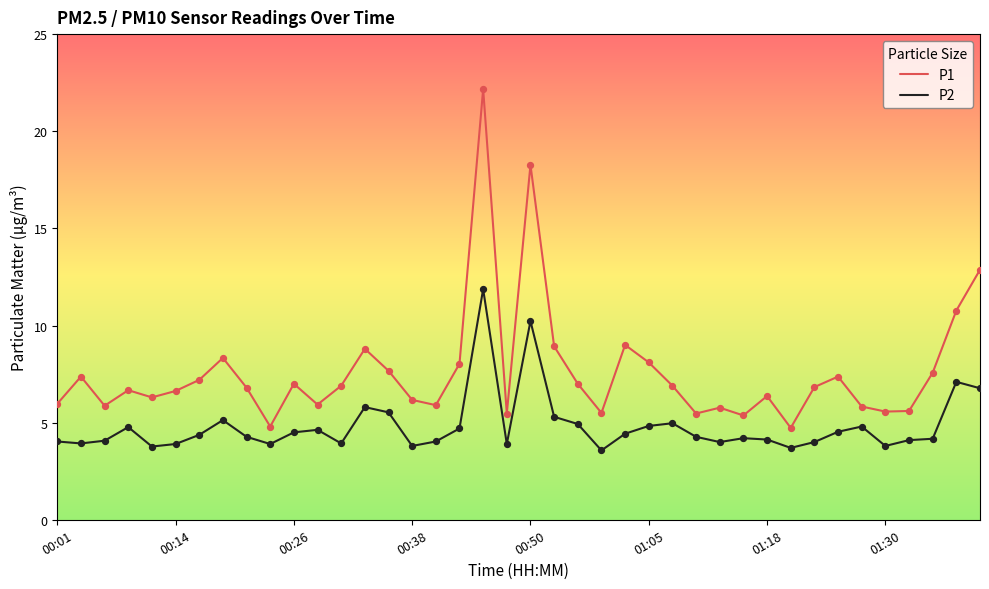

Which series has the largest total across all categories?

P1